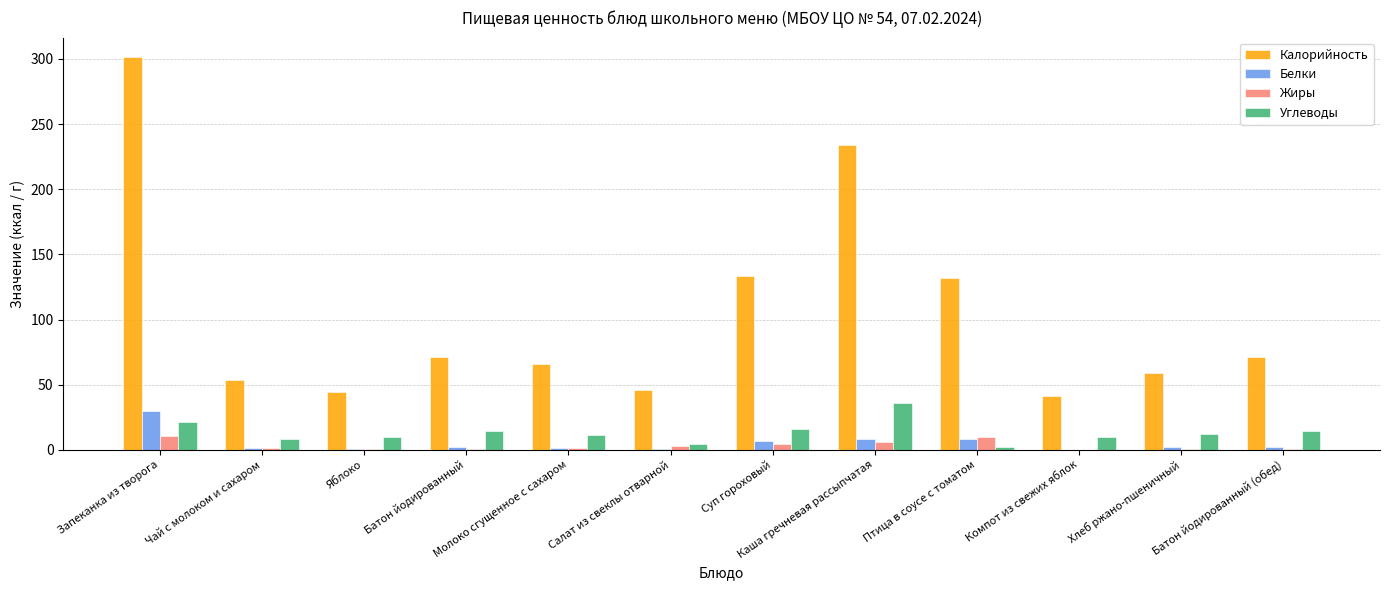

Which category has the highest value across all series?

Запеканка из творога